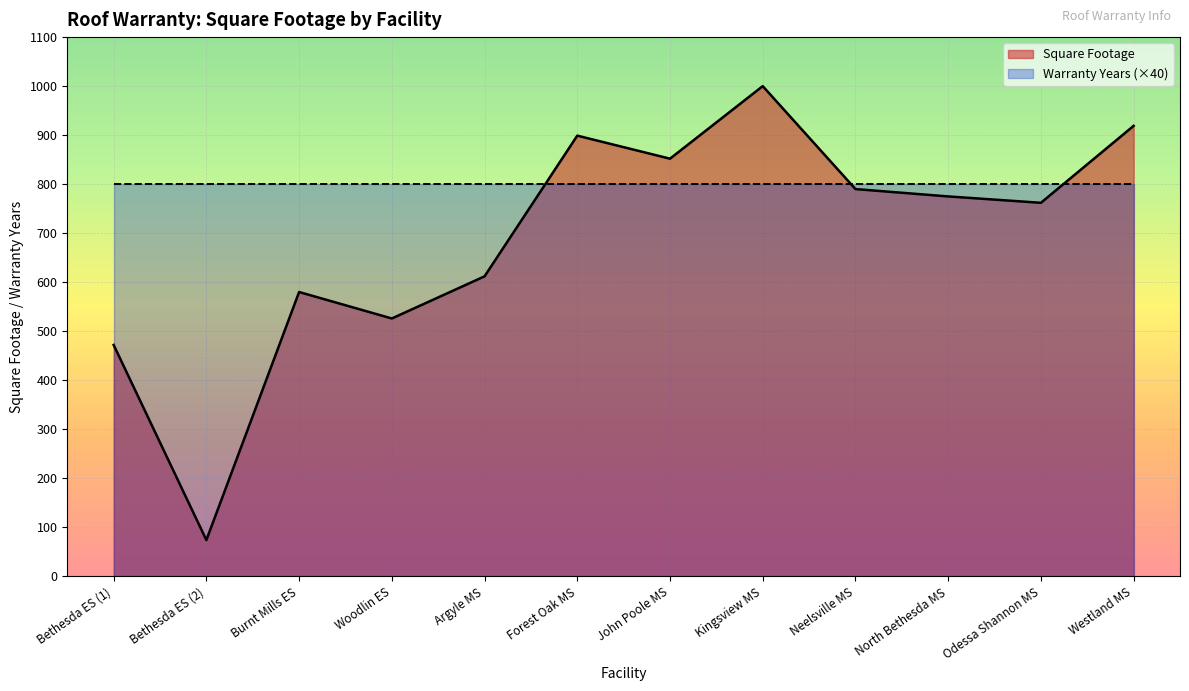

The Warranty Years (×40) series shows 335 at Argyle MS. True or false?

False